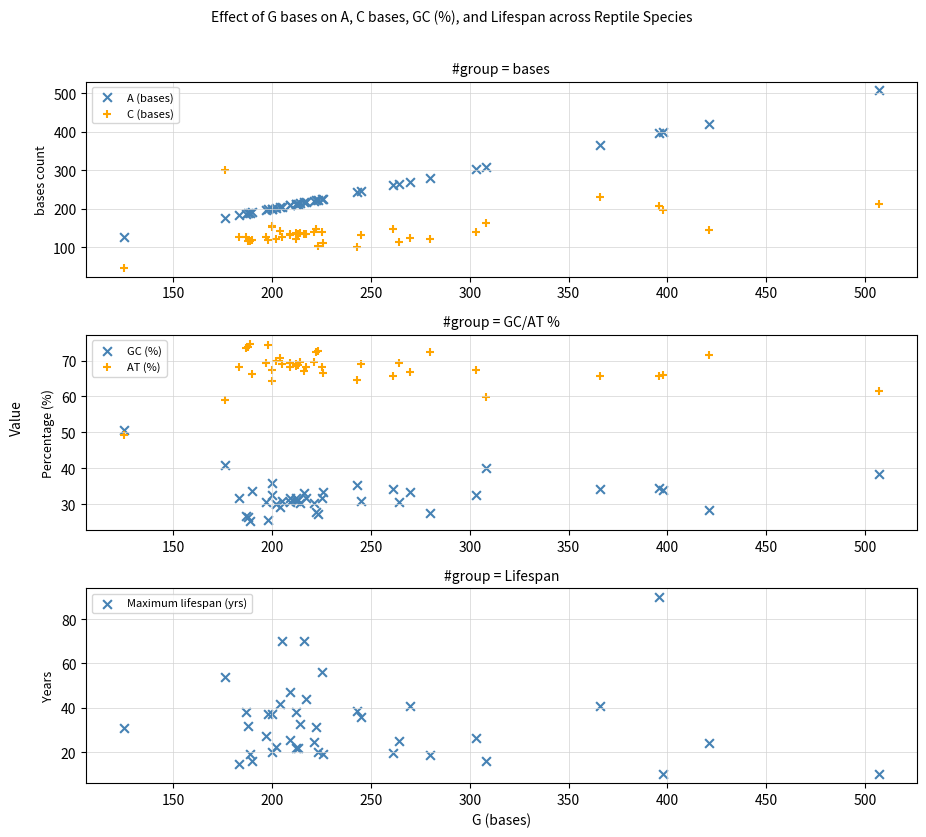

At how many categories does at least one series exceed 232?

14